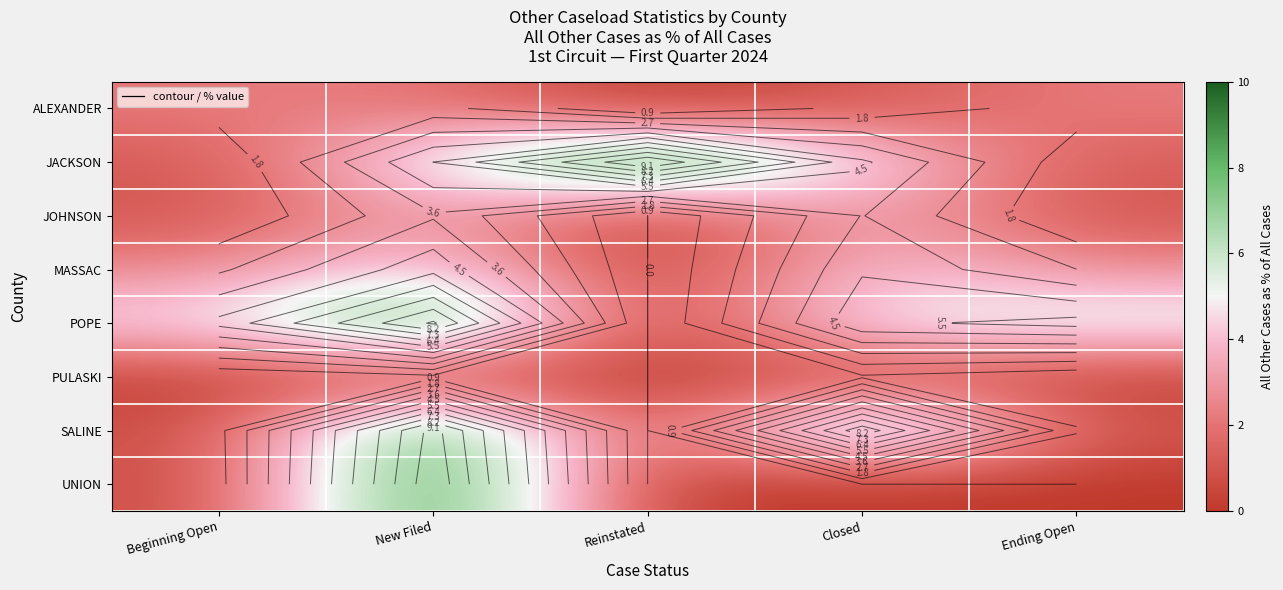

Count the JOHNSON values in the range 0 to 3.

3